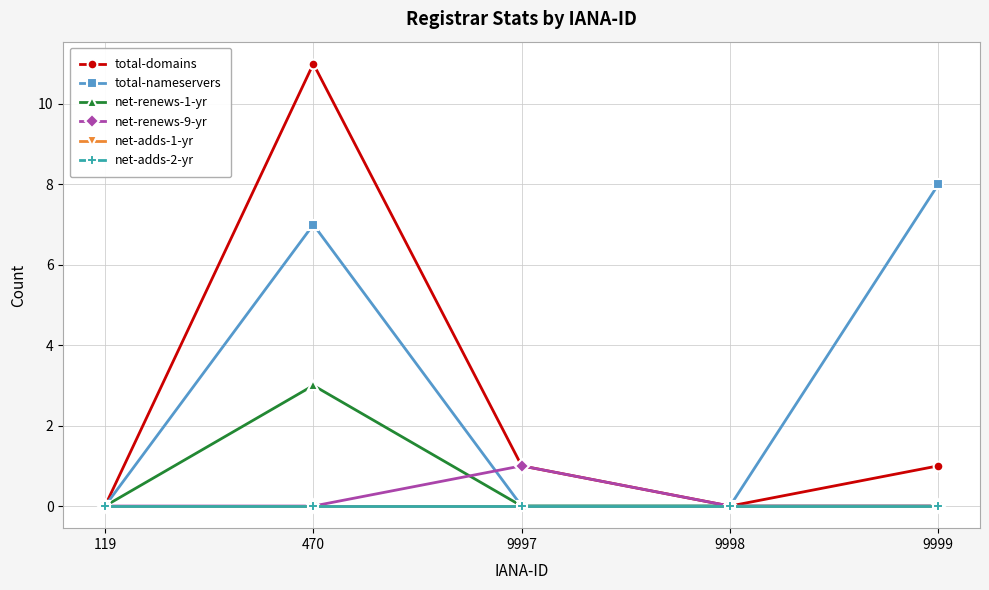

Rank the categories by total-domains value from lowest to highest.

119, 9998, 9997, 9999, 470